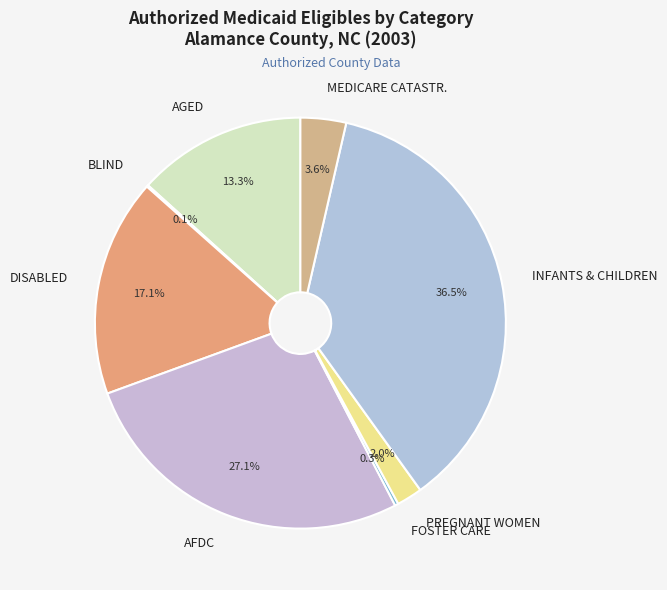

To the nearest percent, what percentage of the pie is PREGNANT WOMEN?

2%